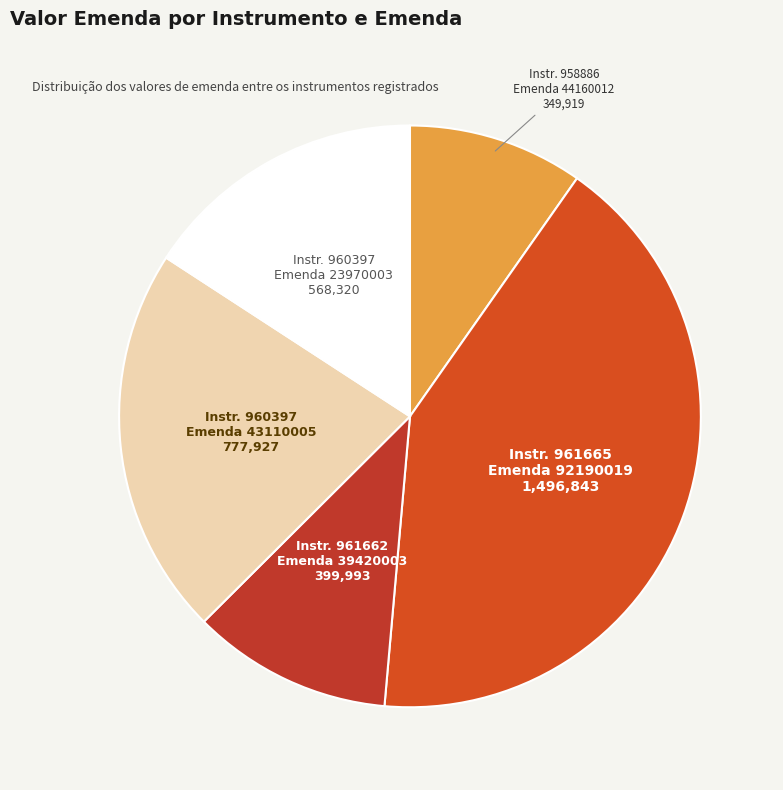

Which category has the smallest portion of the pie?

958886 (Emenda 44160012)